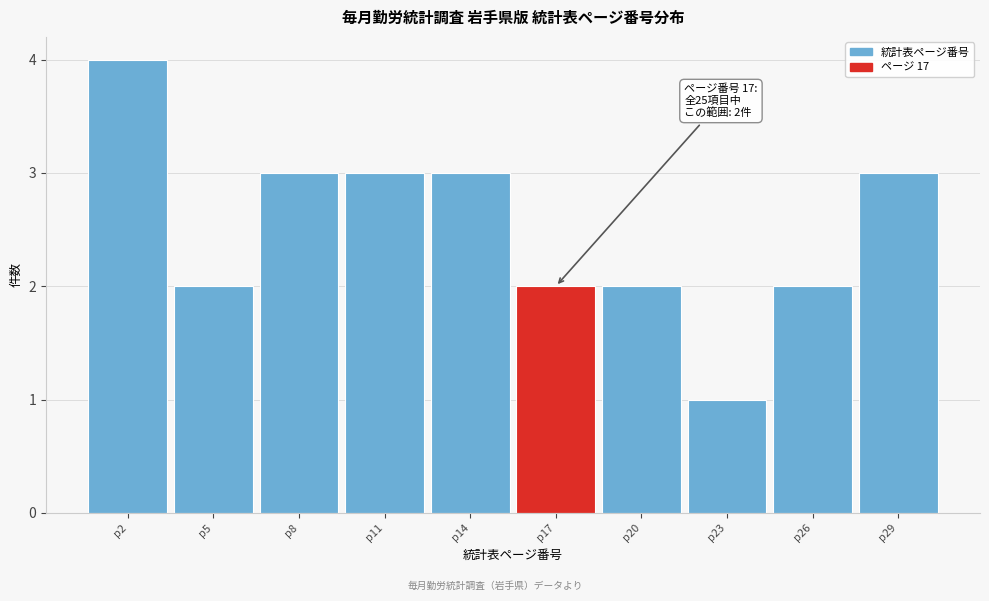

Reading right to left, what are all the values shown in this chart?

p29=3	p26=2	p23=1	p20=2	p17=2	p14=3	p11=3	p8=3	p5=2	p2=4